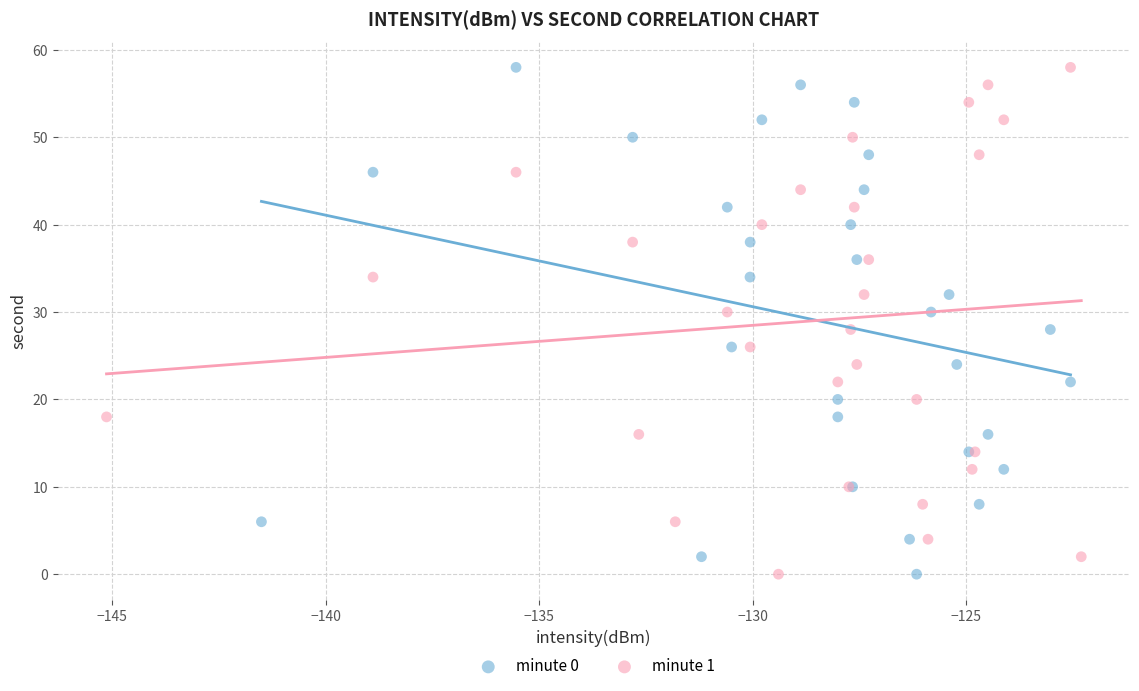

What are all the series names shown in the legend?

minute 0, minute 1